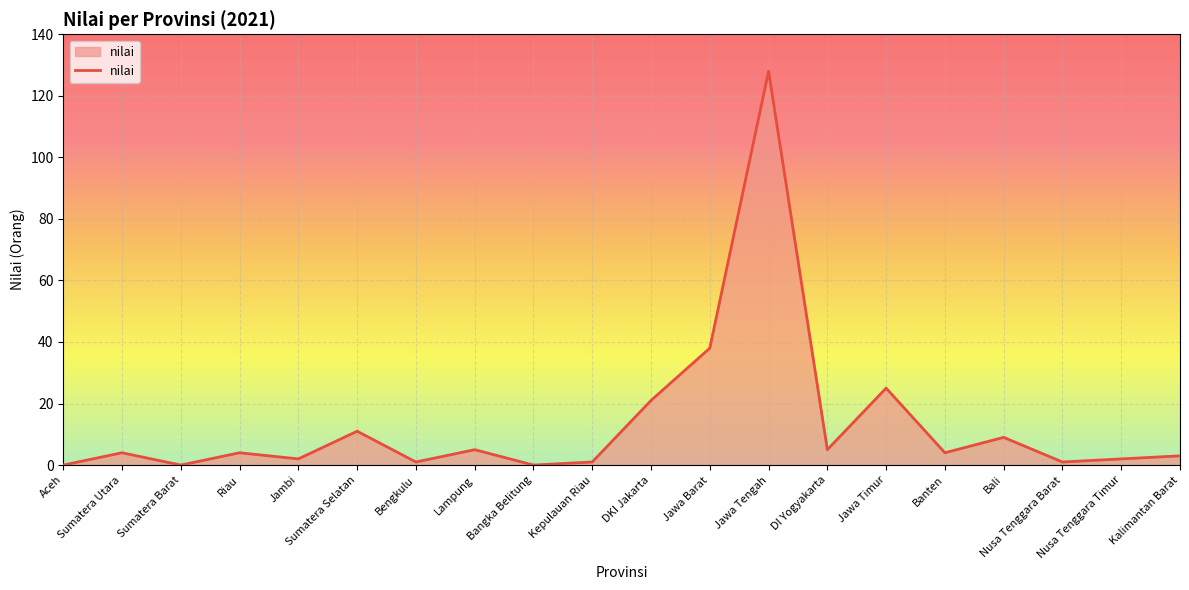

Reading right to left, list all the values displayed in this chart.

Kalimantan Barat=3	Nusa Tenggara Timur=2	Nusa Tenggara Barat=1	Bali=9	Banten=4	Jawa Timur=25	DI Yogyakarta=5	Jawa Tengah=128	Jawa Barat=38	DKI Jakarta=21	Kepulauan Riau=1	Bangka Belitung=0	Lampung=5	Bengkulu=1	Sumatera Selatan=11	Jambi=2	Riau=4	Sumatera Barat=0	Sumatera Utara=4	Aceh=0